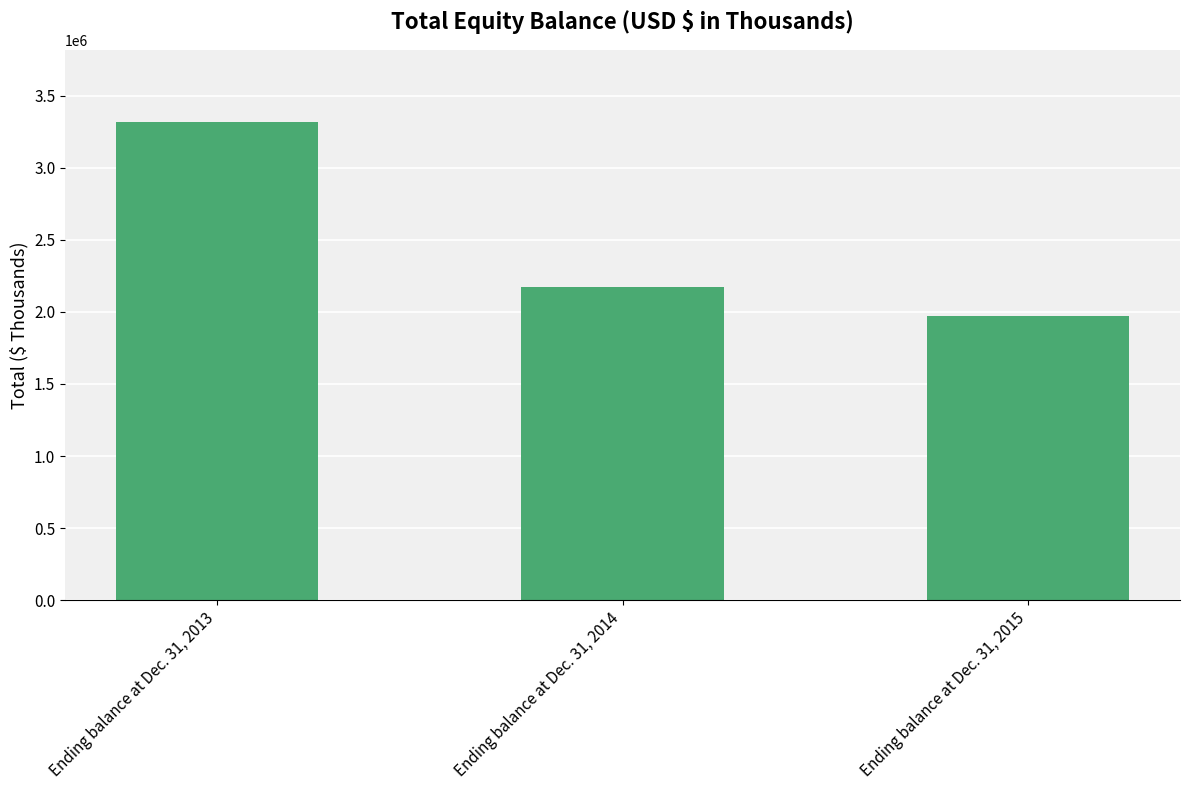

At which category does the chart reach its peak across all series?

Ending balance at Dec. 31, 2013